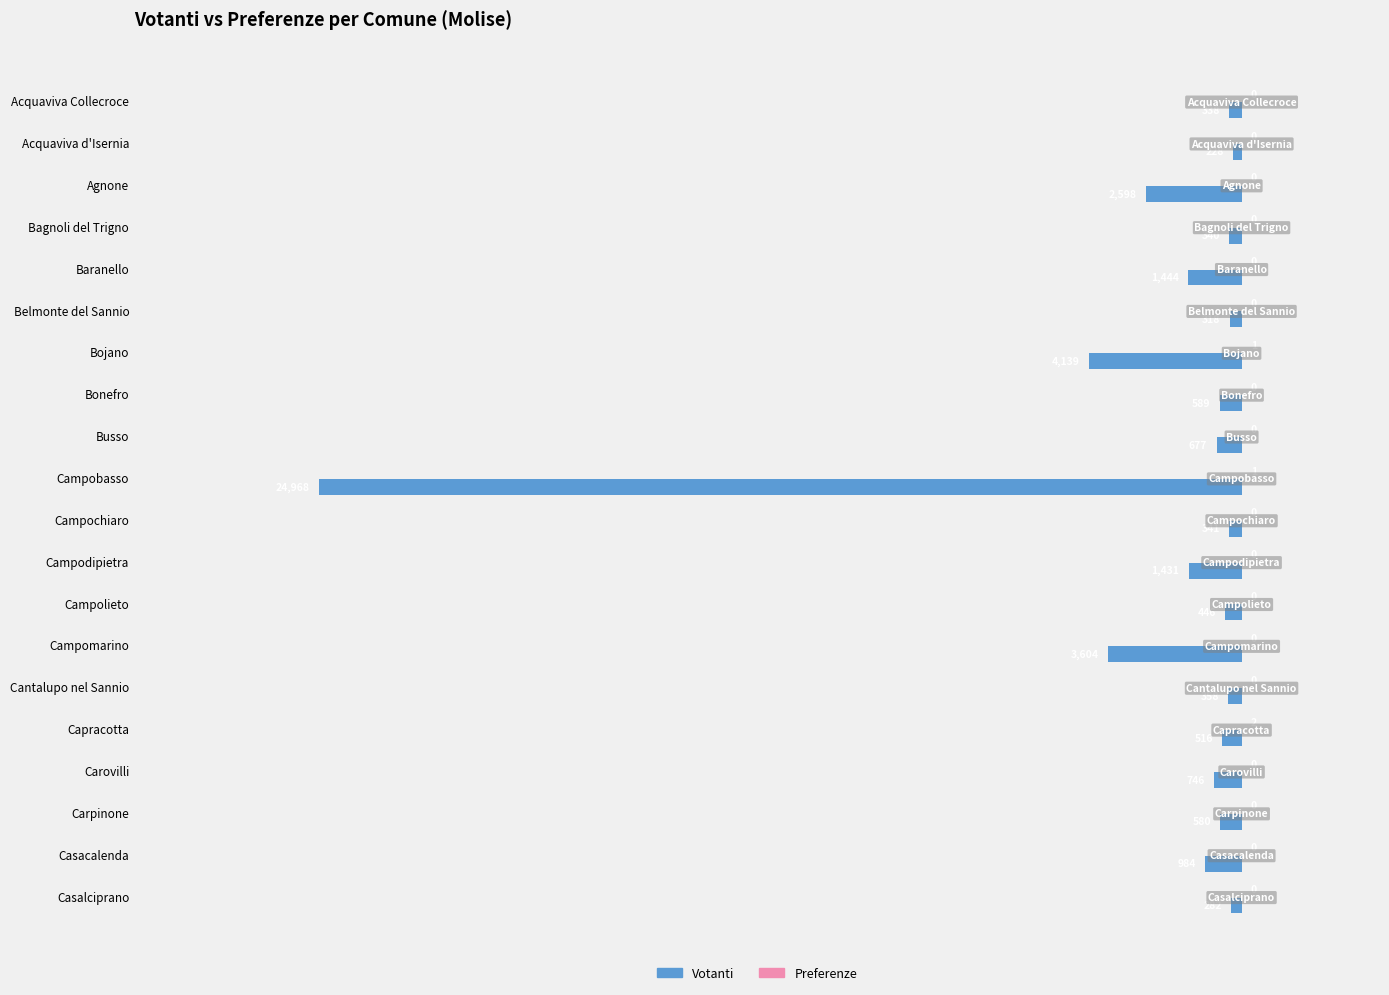

How many distinct data groups are displayed?

2